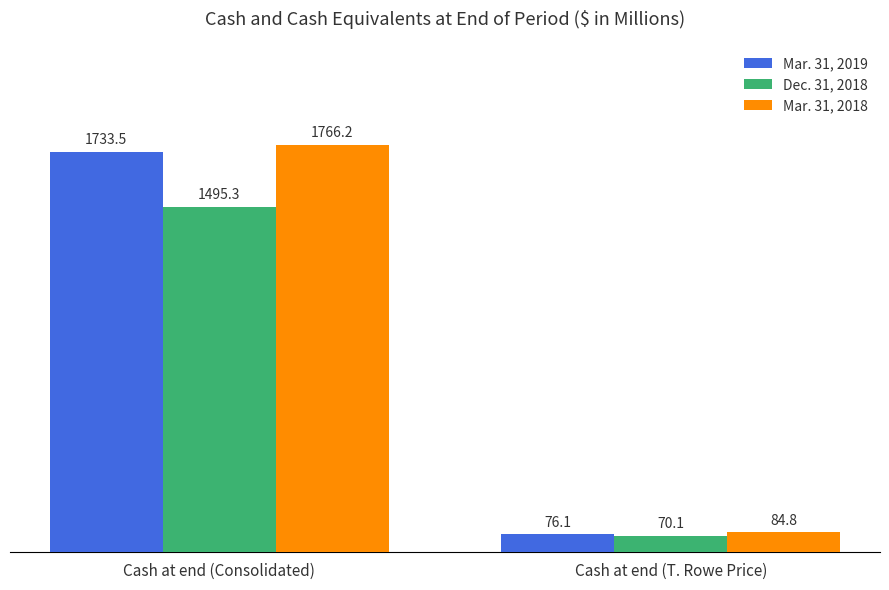

Rank the series by their maximum value, from highest to lowest.

Mar. 31, 2018, Mar. 31, 2019, Dec. 31, 2018